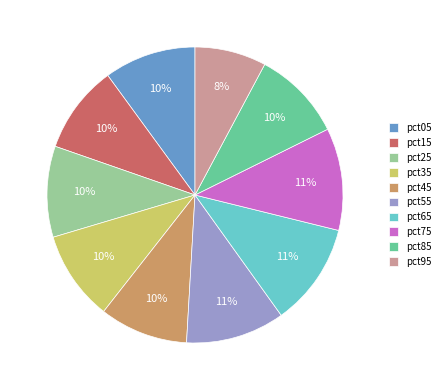

The pct65 slice represents 11% of the pie. True or false?

True